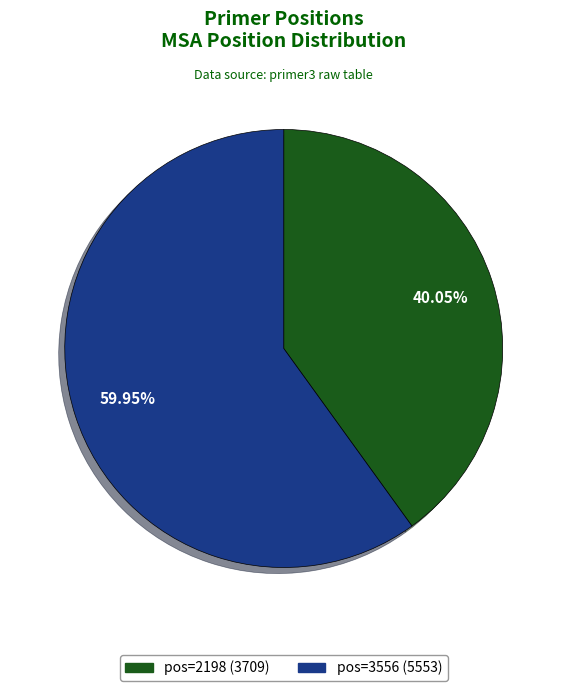

To the nearest percent, what is the difference between the largest and smallest slice percentages?

20%